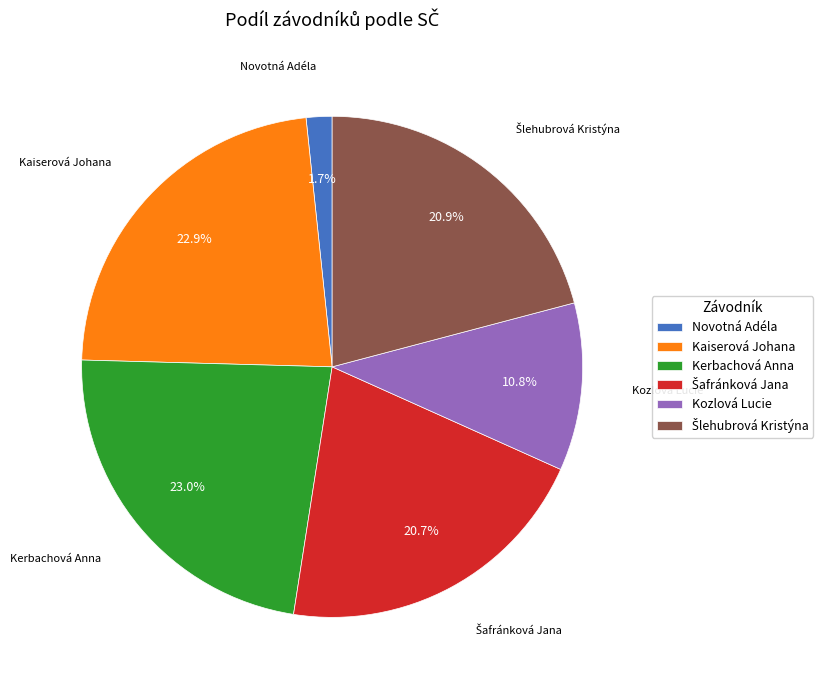

The Kerbachová Anna slice represents 23% of the pie. True or false?

True